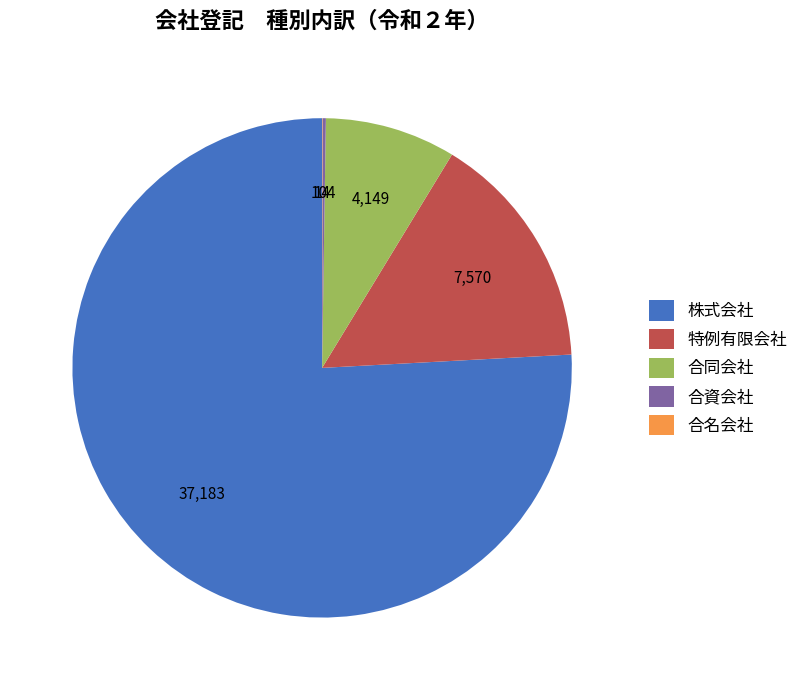

Combined, do 合同会社 and 株式会社 account for over 50%?

Yes